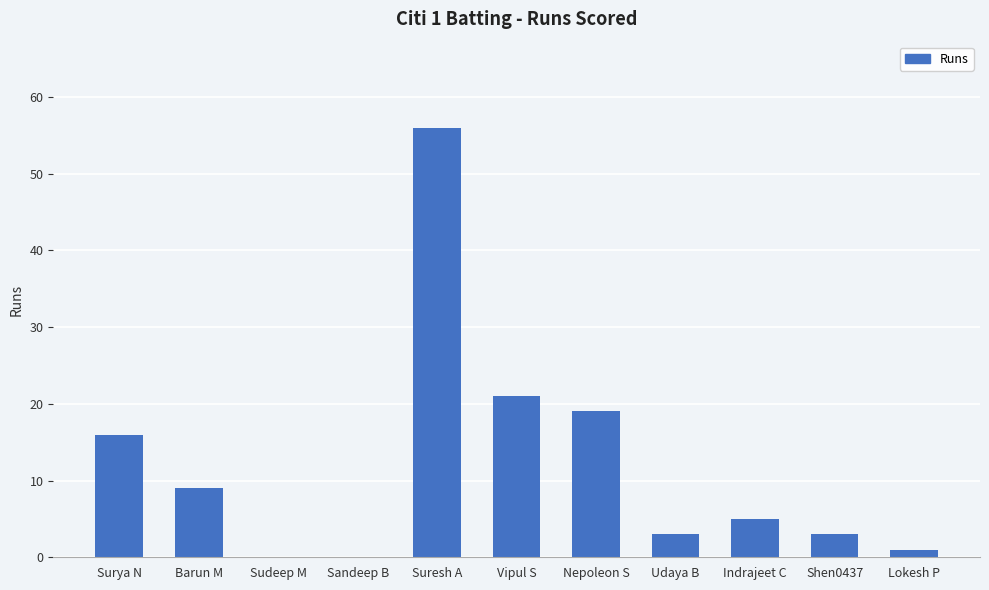

True or false: the data shows 21 at Vipul S.

True